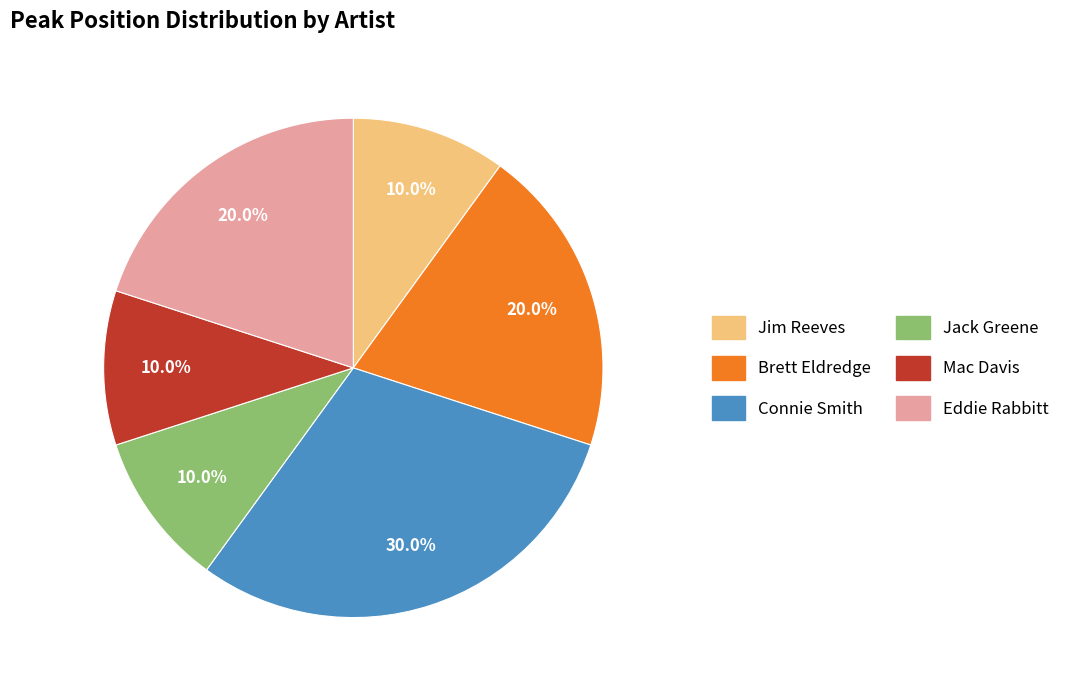

How many segments does this pie chart have?

6